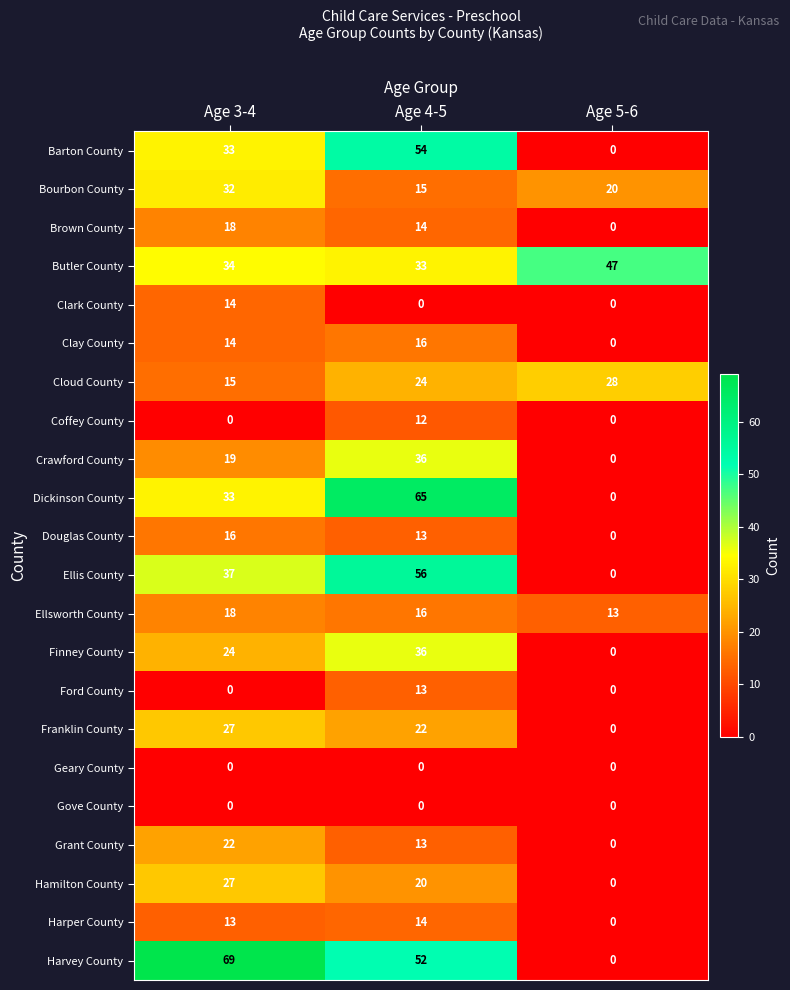

Rank the categories by Franklin County value from highest to lowest.

Age 3-4, Age 4-5, Age 5-6